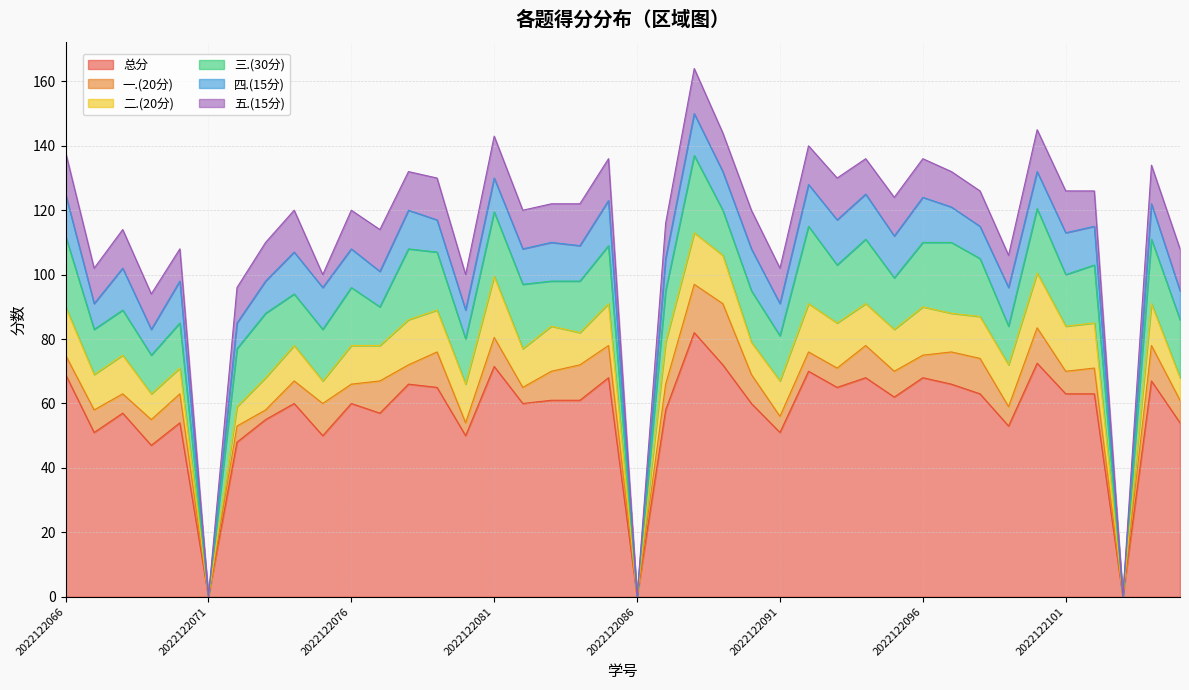

Where does the 一.(20分) series first go above 8?

2022122070